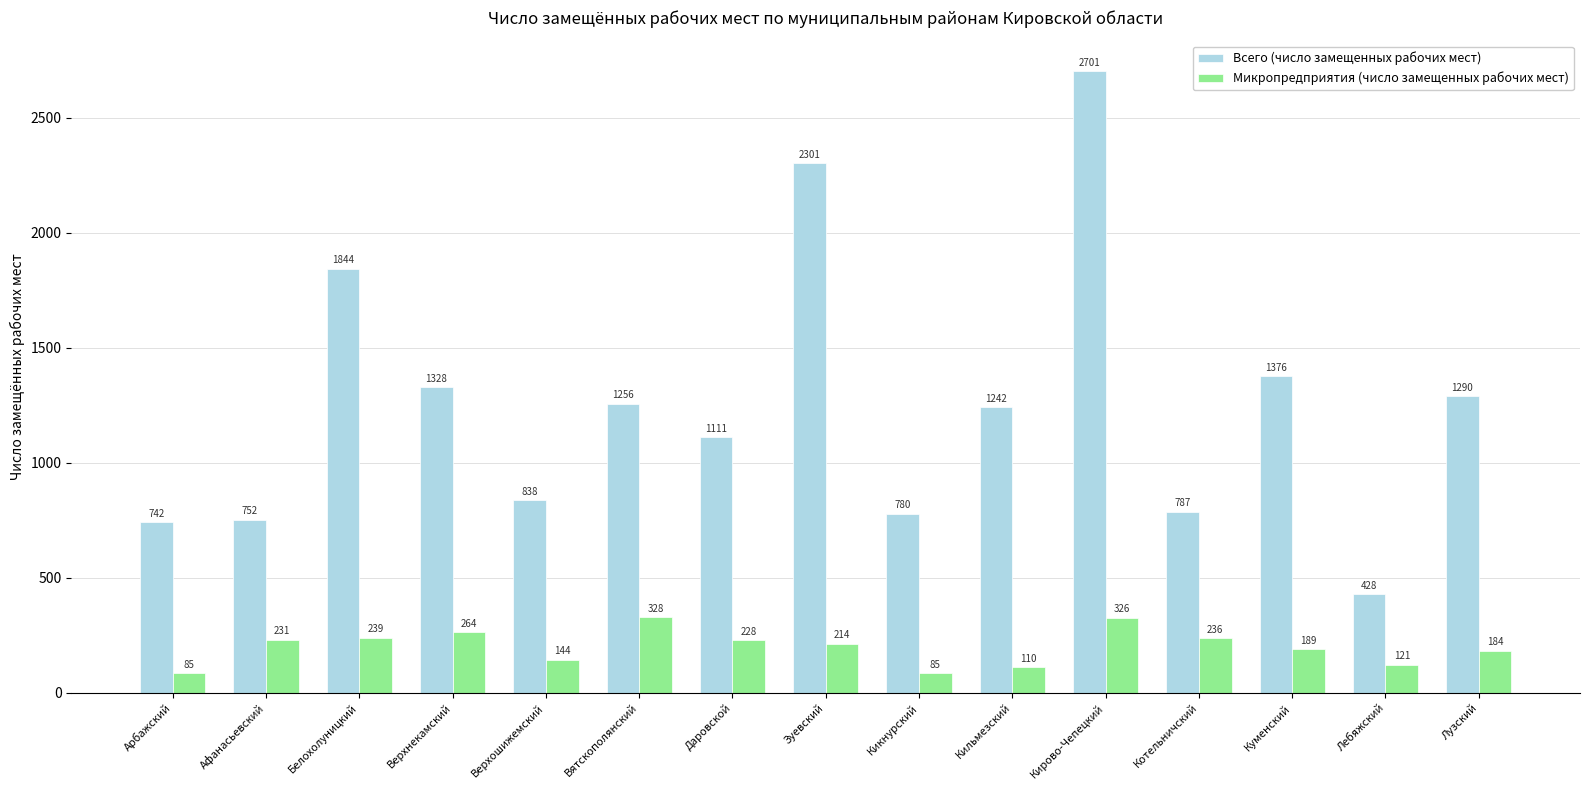

What is the total value across all series at Верхошижемский?

981.5